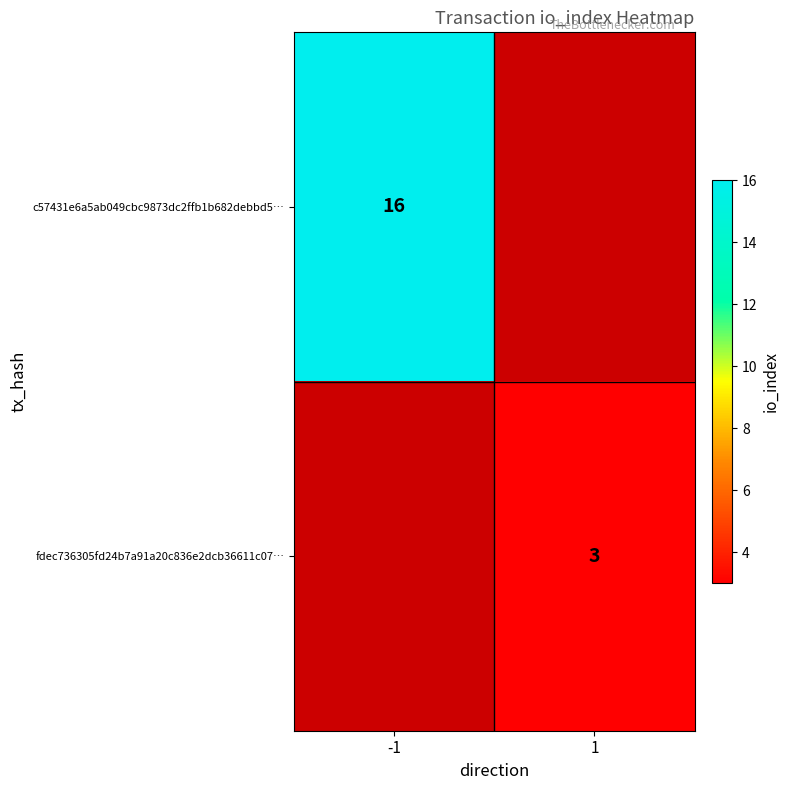

Is the value of c57431e6a5ab049cbc9873dc2ffb1b682debbd5… at -1 greater than the value of fdec736305fd24b7a91a20c836e2dcb36611c07… at 1?

Yes